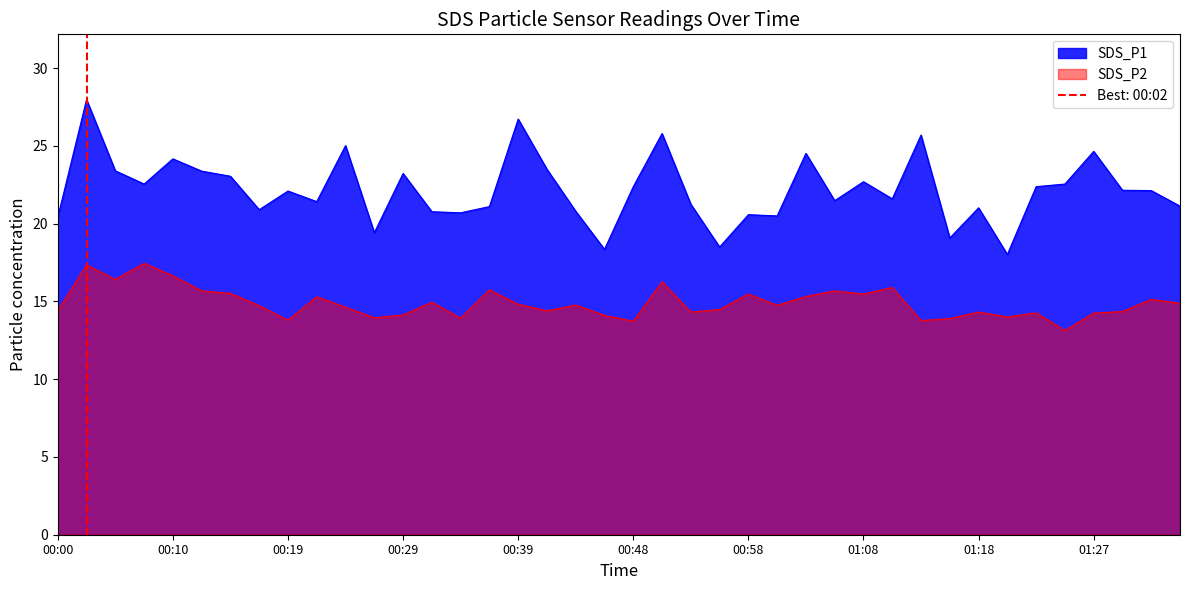

Is the value of SDS_P2 at 01:30 greater than the value of SDS_P1 at 01:15?

No